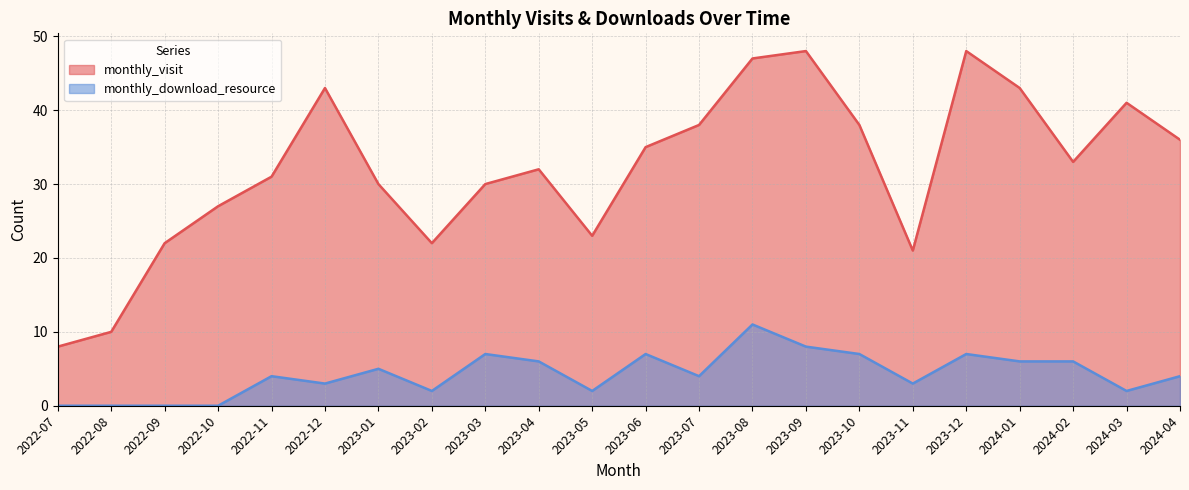

Rank the series at 2024-03 from lowest to highest value.

monthly_download_resource, monthly_visit